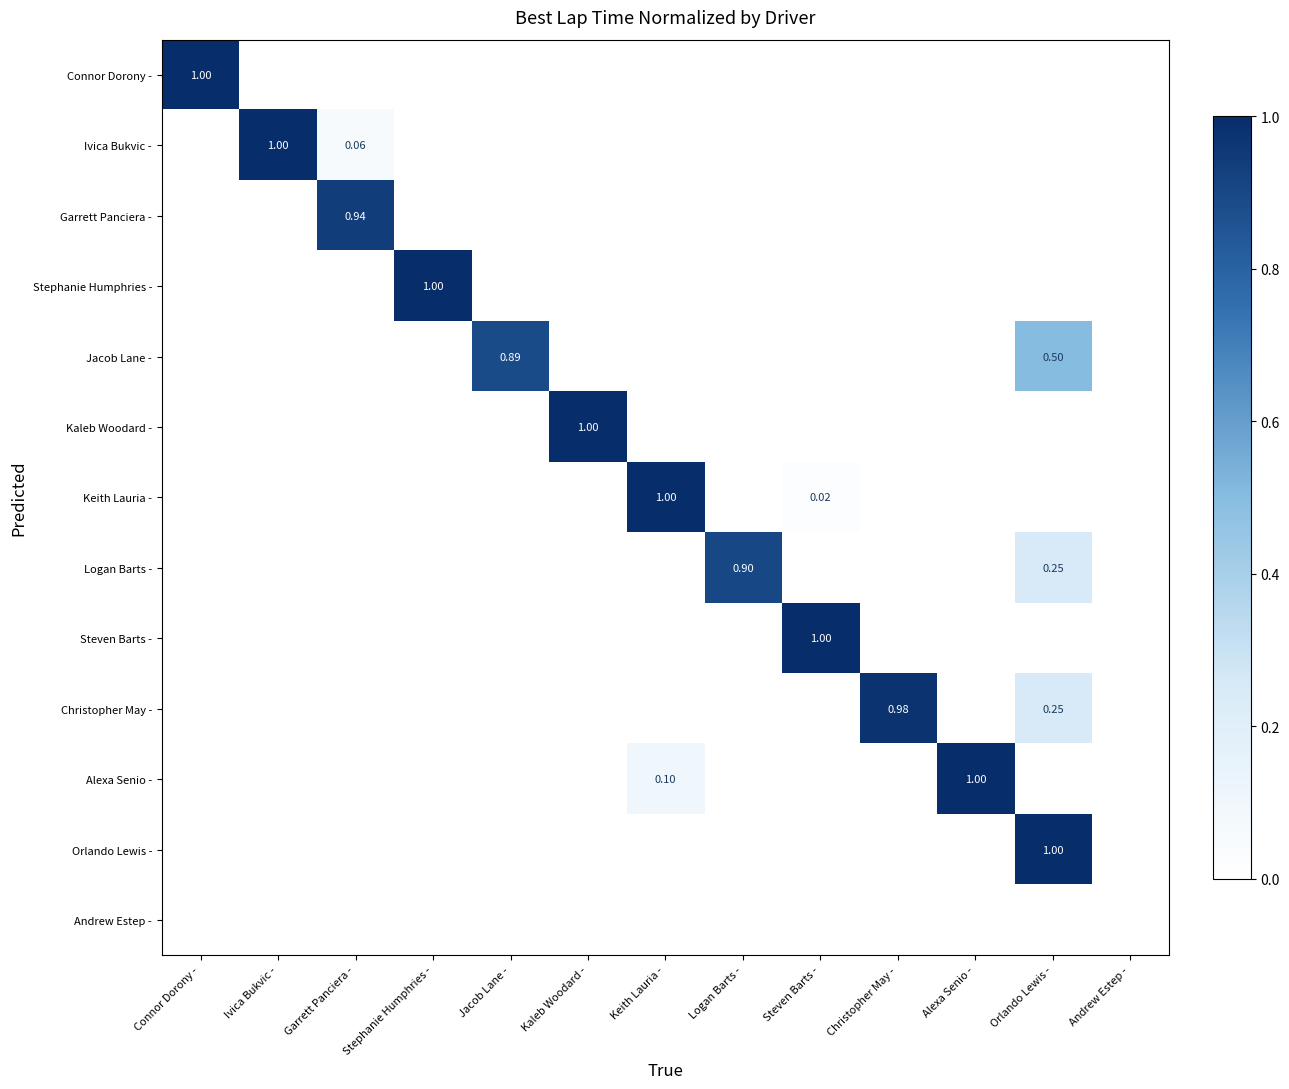

Is it true that Alexa Senio - equals -0.5 at Jacob Lane -?

False